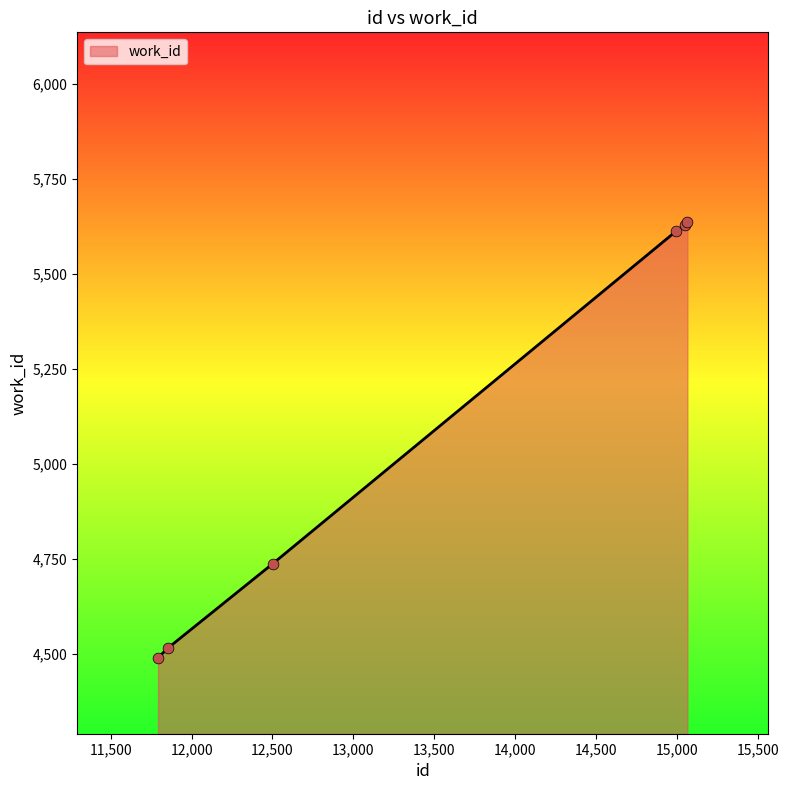

True or false: the data has more than 2 interior local peaks.

False